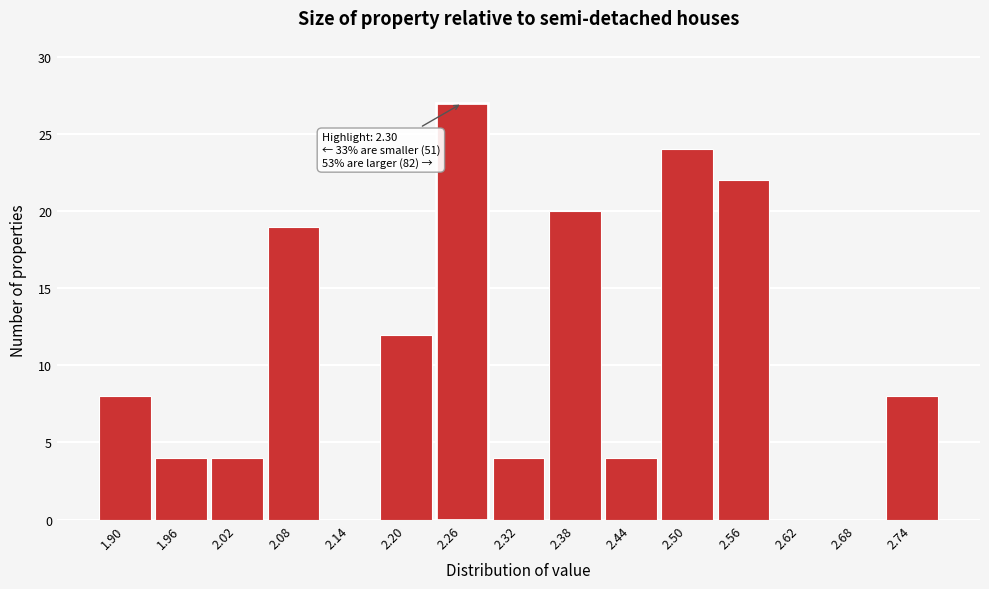

Reading right to left, transcribe all the data shown in this chart.

2.74=8	2.68=0	2.62=0	2.56=22	2.50=24	2.44=4	2.38=20	2.32=4	2.26=27	2.20=12	2.14=0	2.08=19	2.02=4	1.96=4	1.90=8